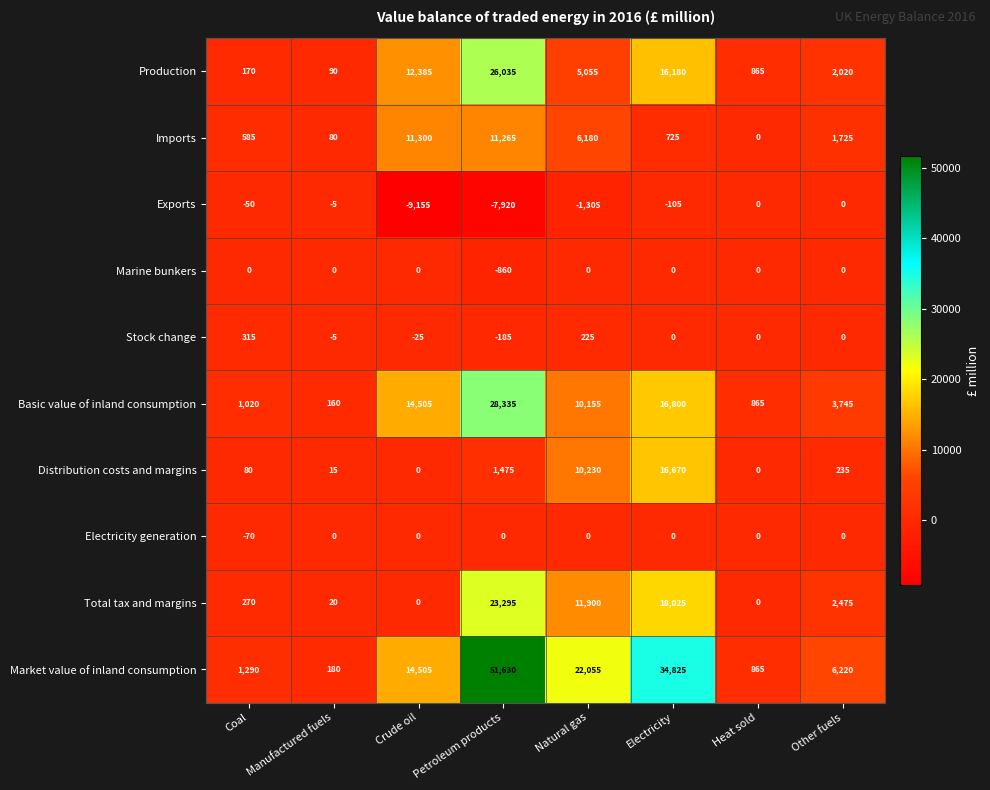

What is the maximum value shown in the chart?

51630